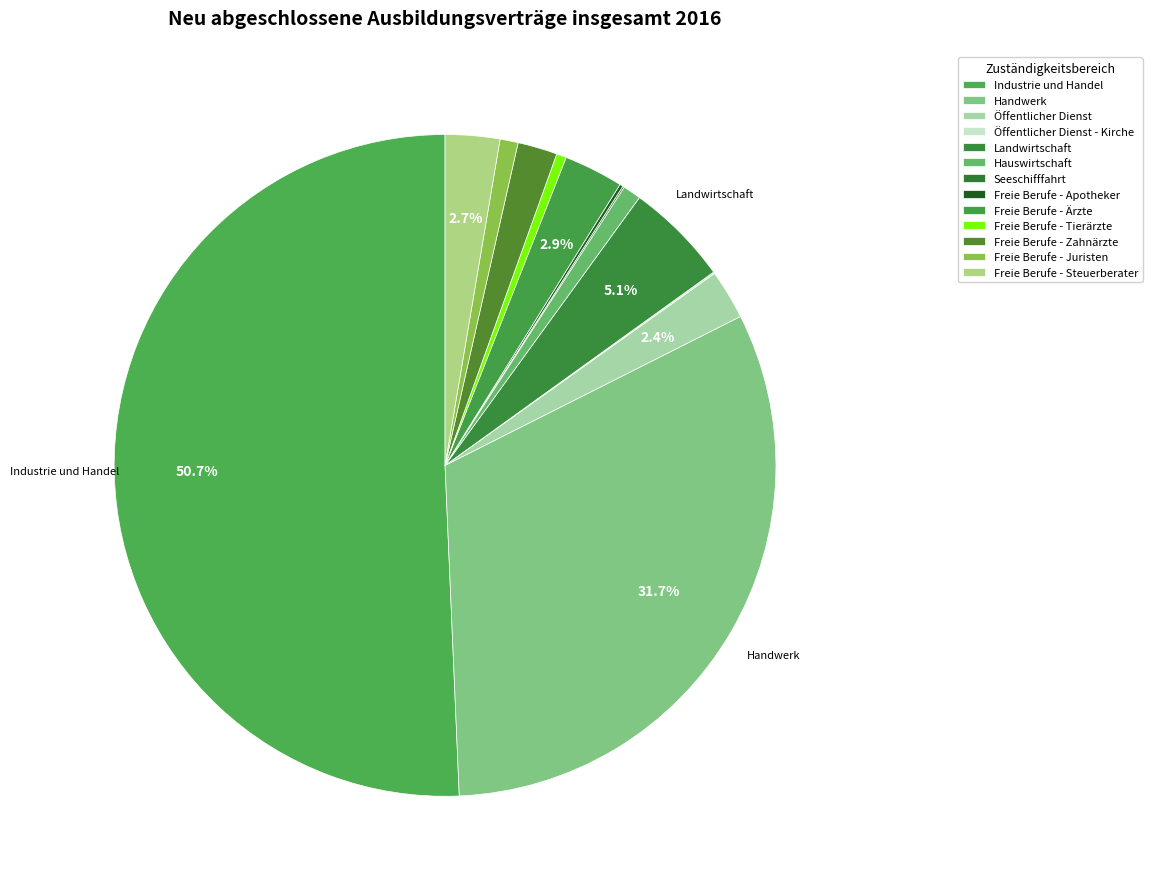

To the nearest percent, what portion does Handwerk represent?

32%